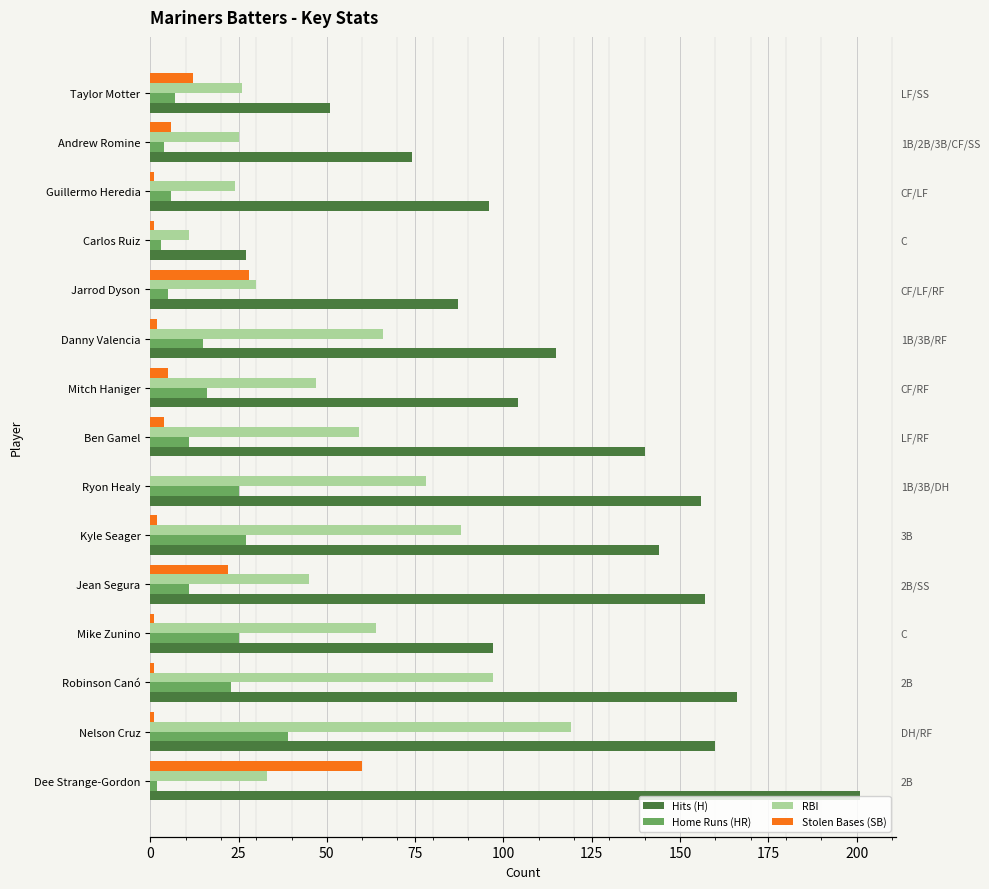

Between Ryon Healy and Carlos Ruiz, which series saw the biggest shift?

Hits (H)